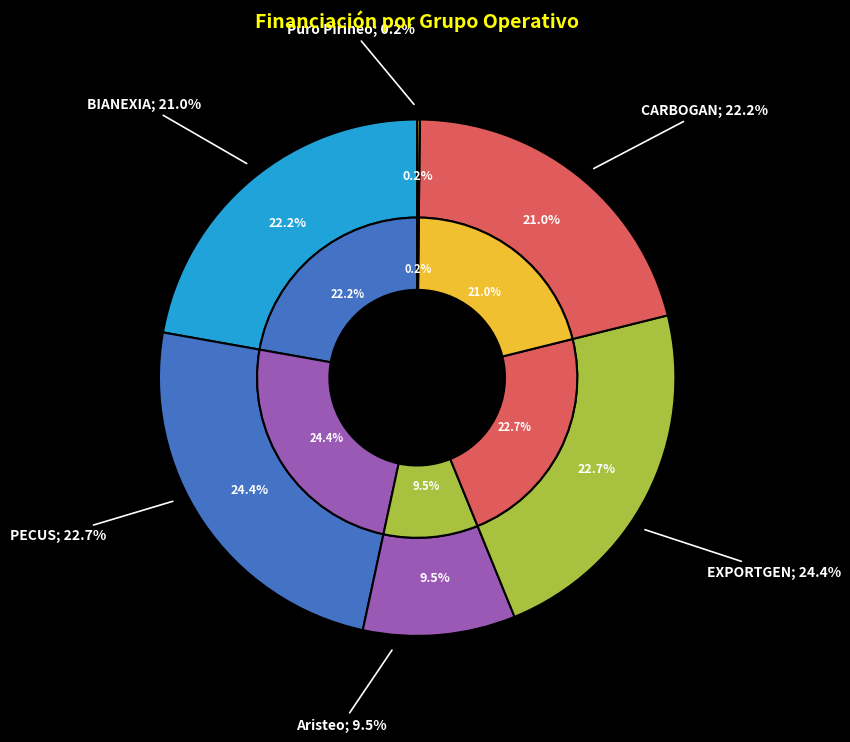

What is the ratio of the value at BIANEXIA to the value at EXPORTGEN?

0.9